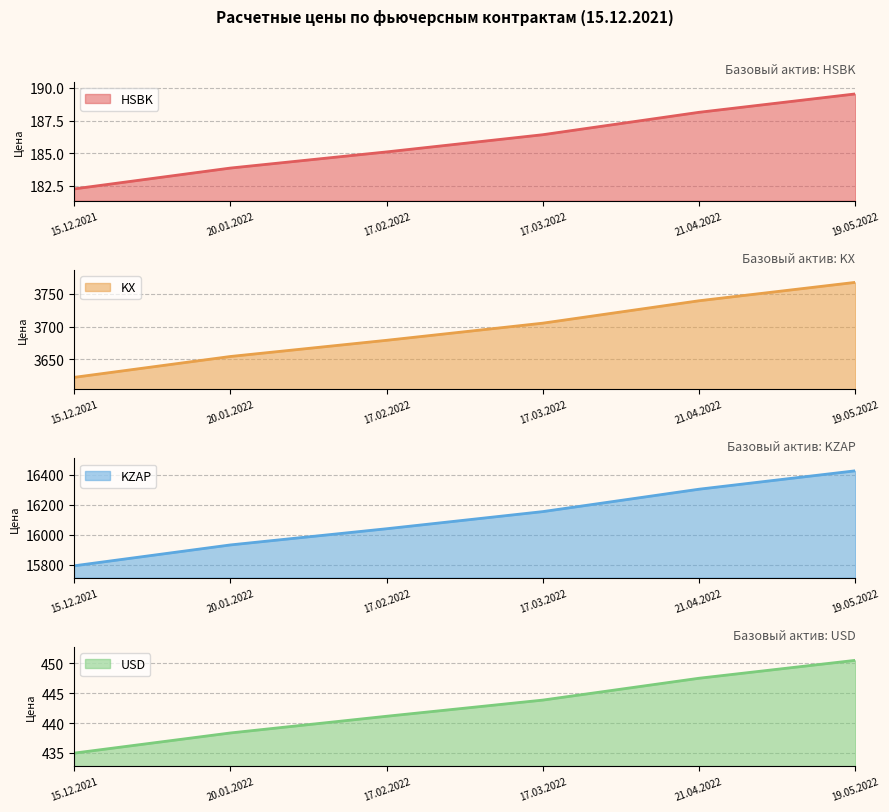

Reading left to right, transcribe all the data shown in this chart.

HSBK: 15.12.2021=182.2	20.01.2022=183.8	17.02.2022=185.1	17.03.2022=186.4	21.04.2022=188.1	19.05.2022=189.5
KX: 15.12.2021=3622.6	20.01.2022=3654.4	17.02.2022=3679.1	17.03.2022=3705.3	21.04.2022=3739.5	19.05.2022=3767.6
KZAP: 15.12.2021=15792.7	20.01.2022=15931.5	17.02.2022=16039.3	17.03.2022=16153.3	21.04.2022=16302.4	19.05.2022=16424.8
USD: 15.12.2021=435.0	20.01.2022=438.4	17.02.2022=441.1	17.03.2022=443.9	21.04.2022=447.5	19.05.2022=450.5